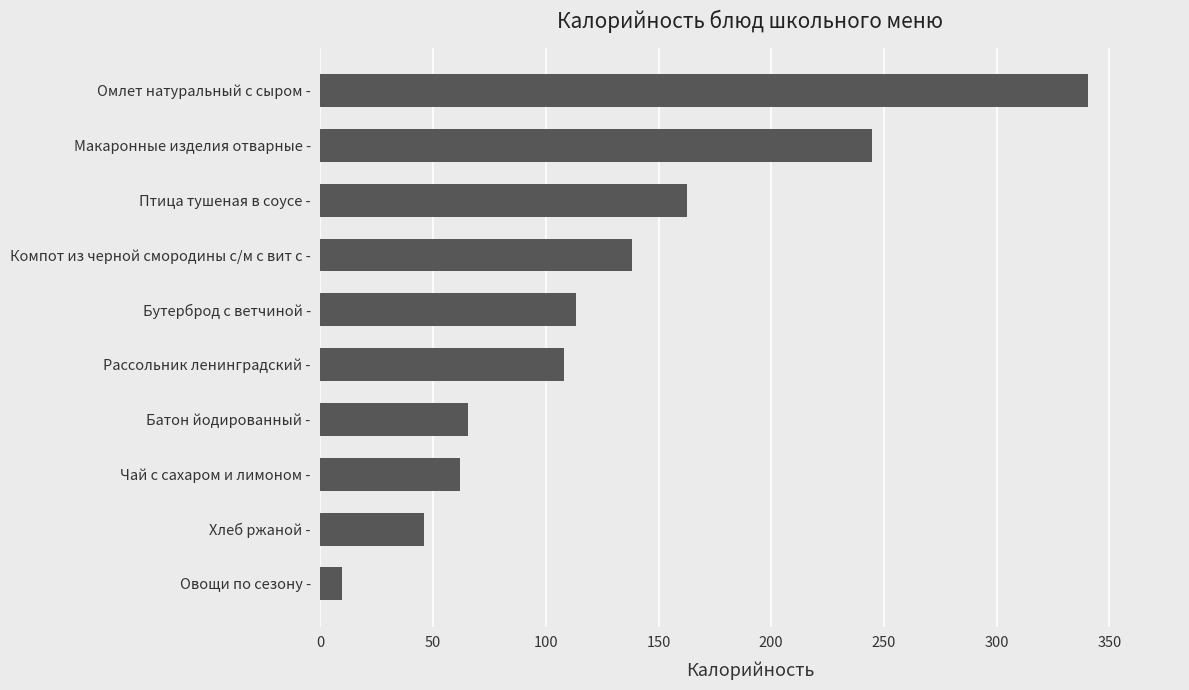

The value at Макаронные изделия отварные - is 244.5. True or false?

True